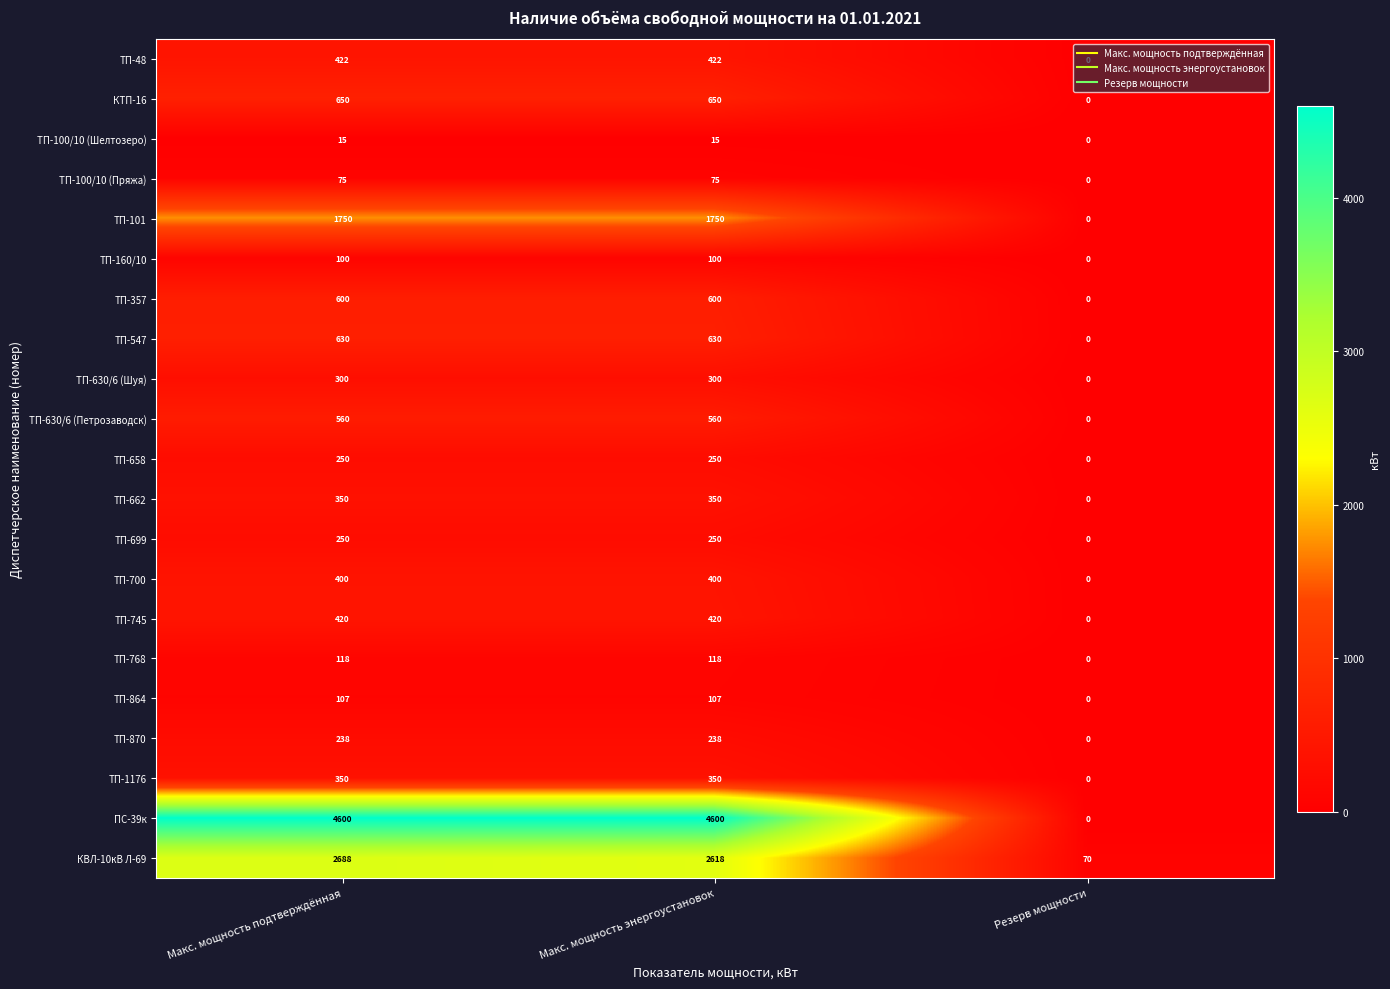

Which series changed the most between Макс. мощность подтверждённая and Резерв мощности?

ПС-39к